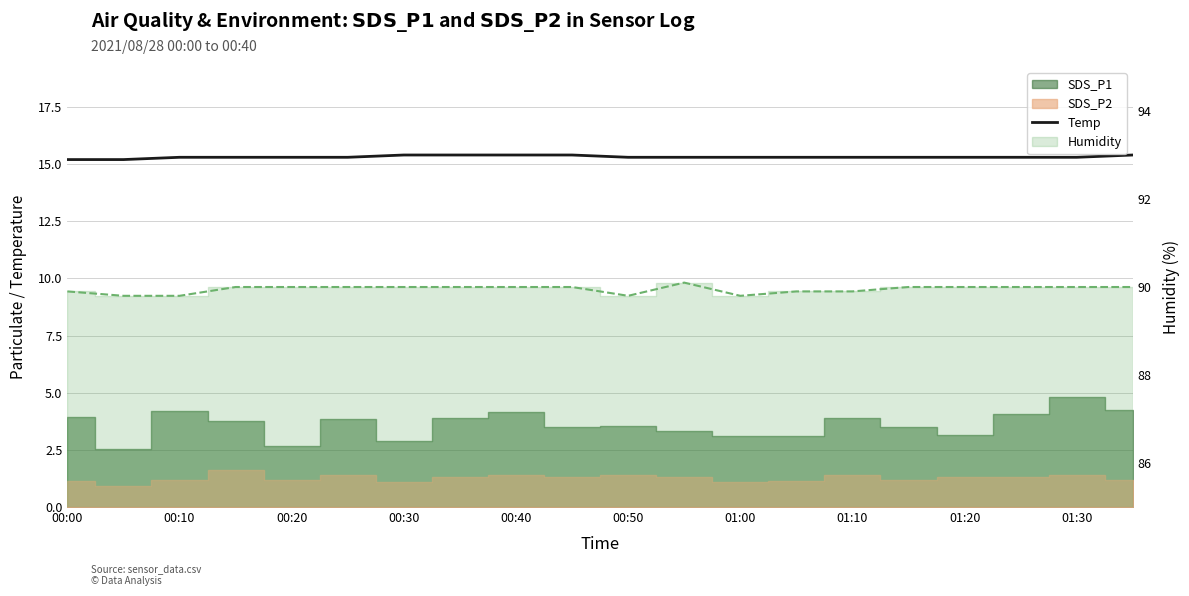

Which label corresponds to the smallest value in the chart?

00:00